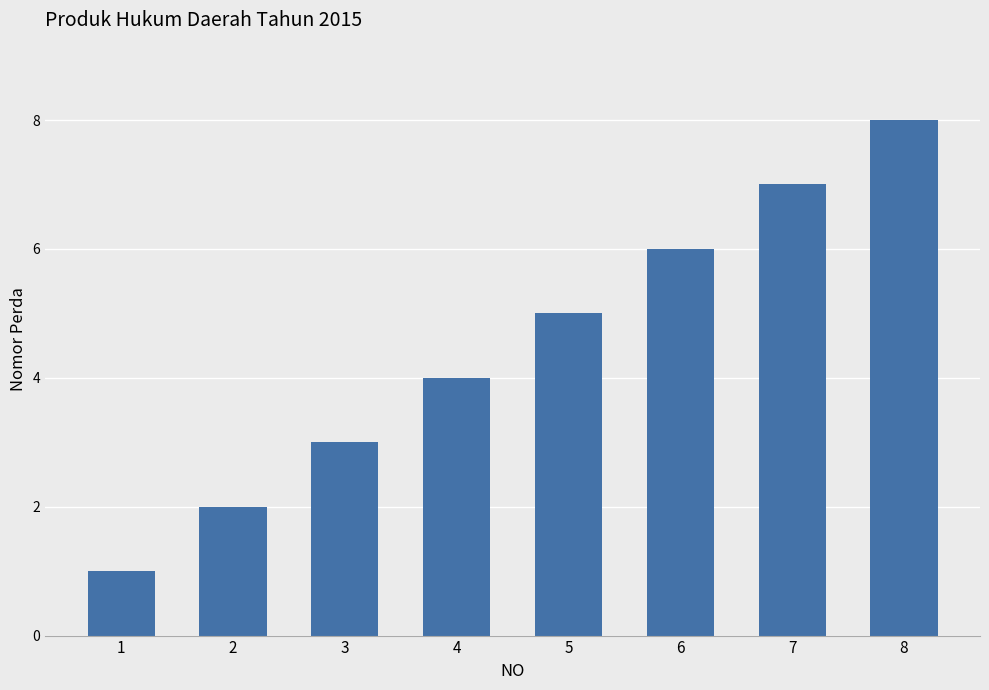

How many categories are shown in the chart?

8